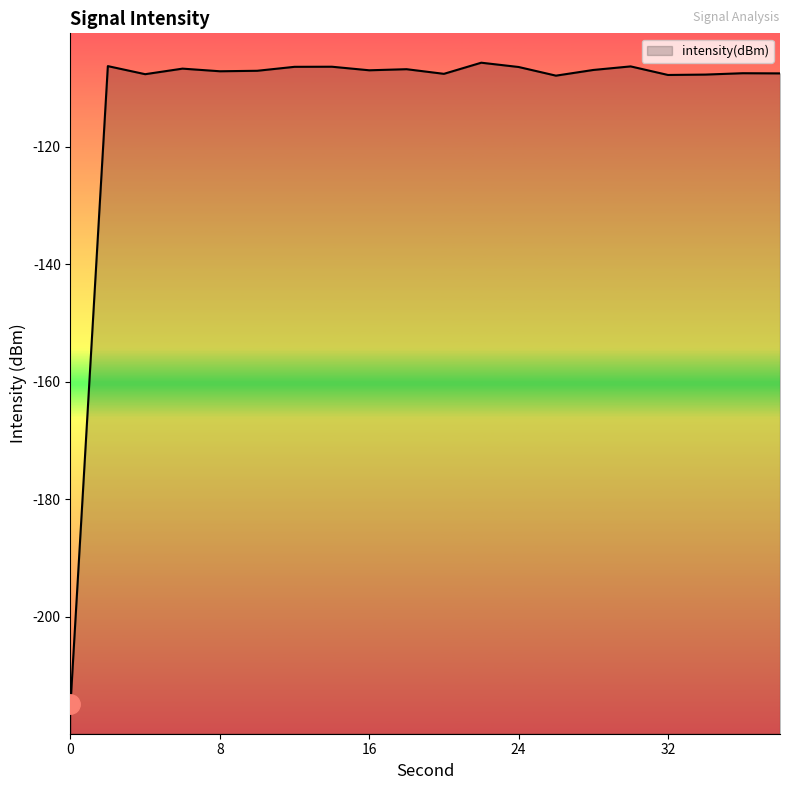

What is the value of the 9th point from the left?

-107.0